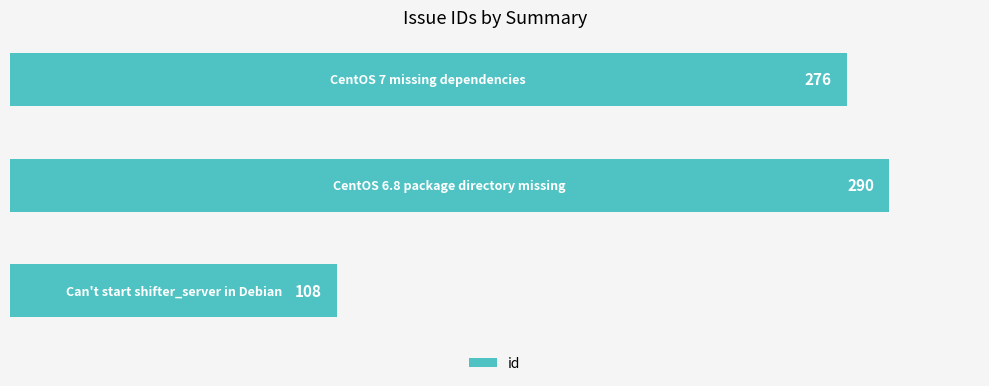

How many series are shown in this chart?

1